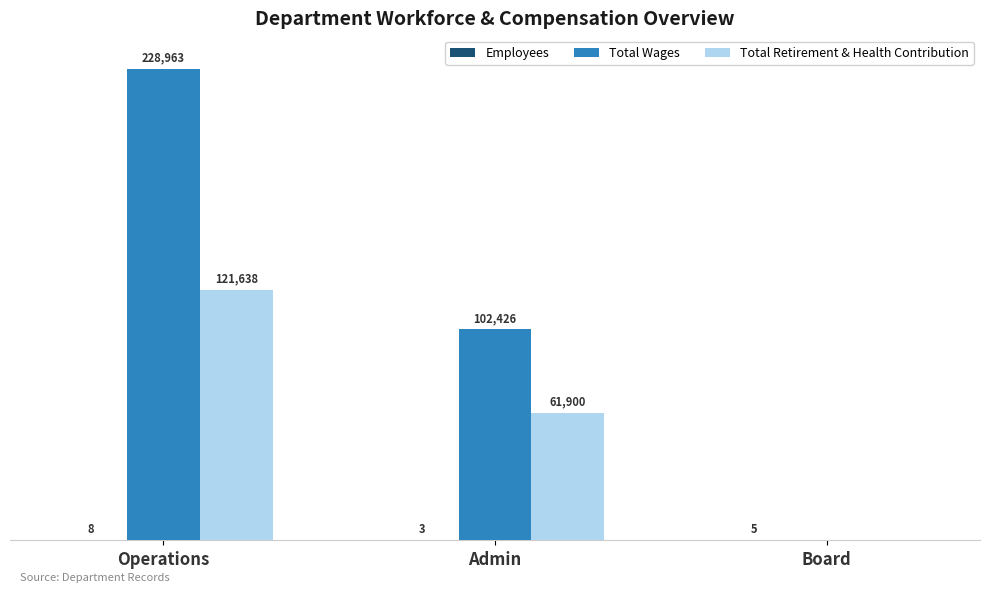

At which category does the chart reach its peak across all series?

Operations